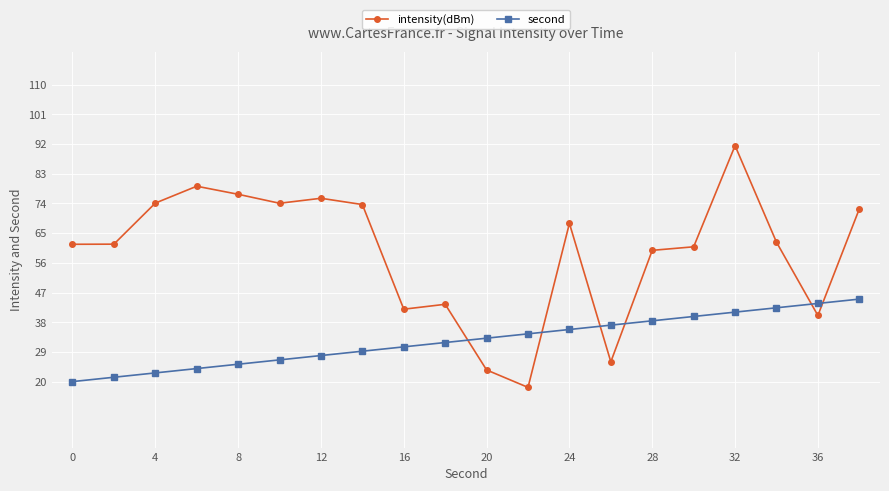

Rank the series by their average value, from highest to lowest.

intensity(dBm), second